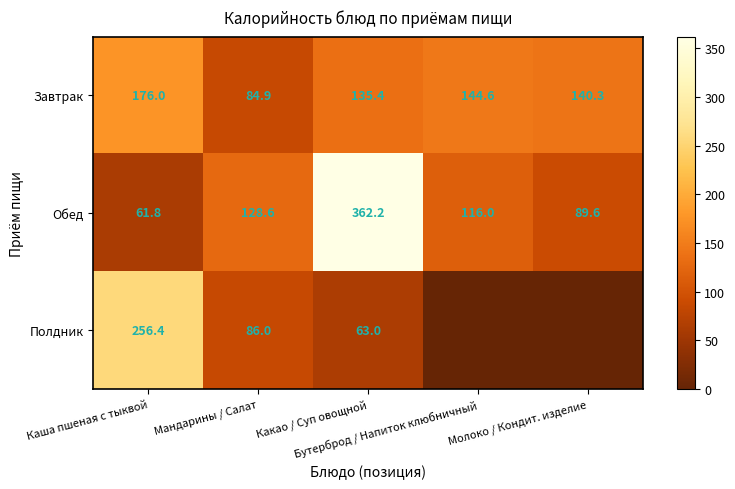

What is the average value of the Завтрак series?

136.2